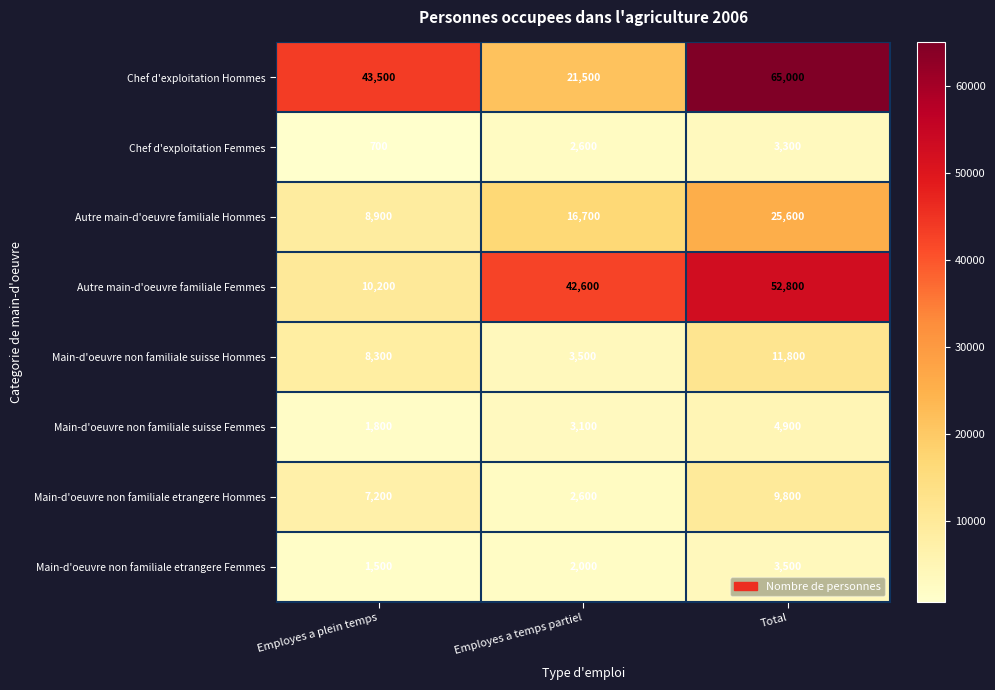

At which category does the chart reach its minimum across all series?

Employes a plein temps